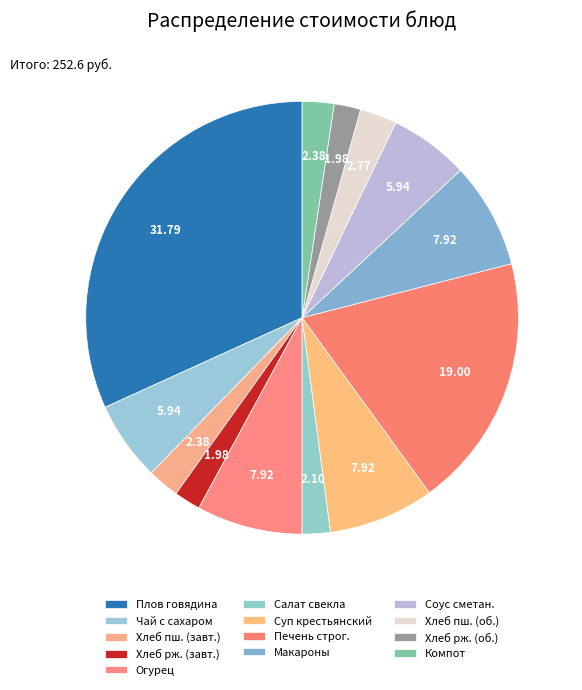

Count the number of slices in the pie.

13